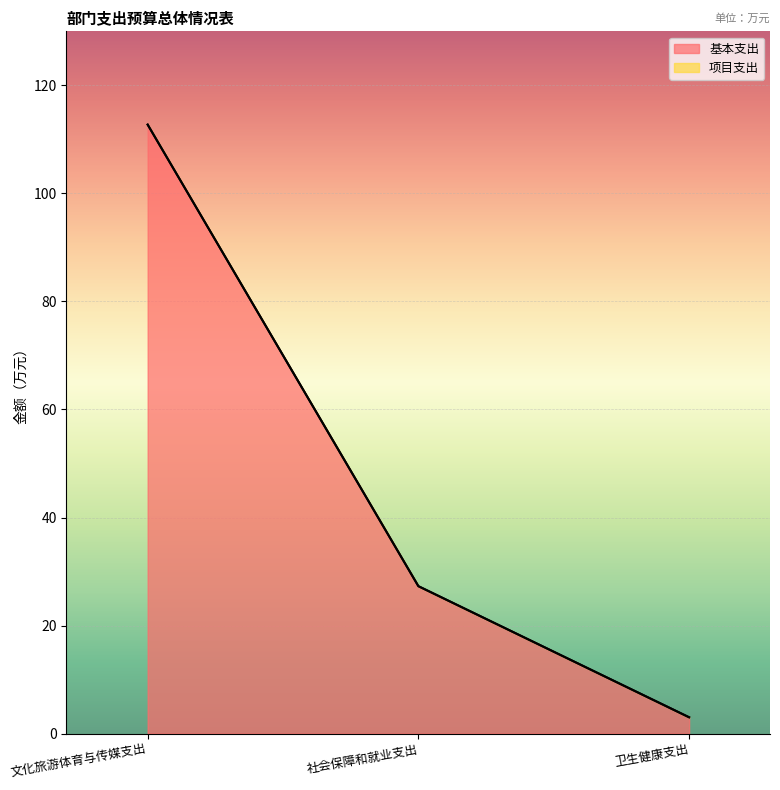

Where does the data first go above 27?

文化旅游体育与传媒支出